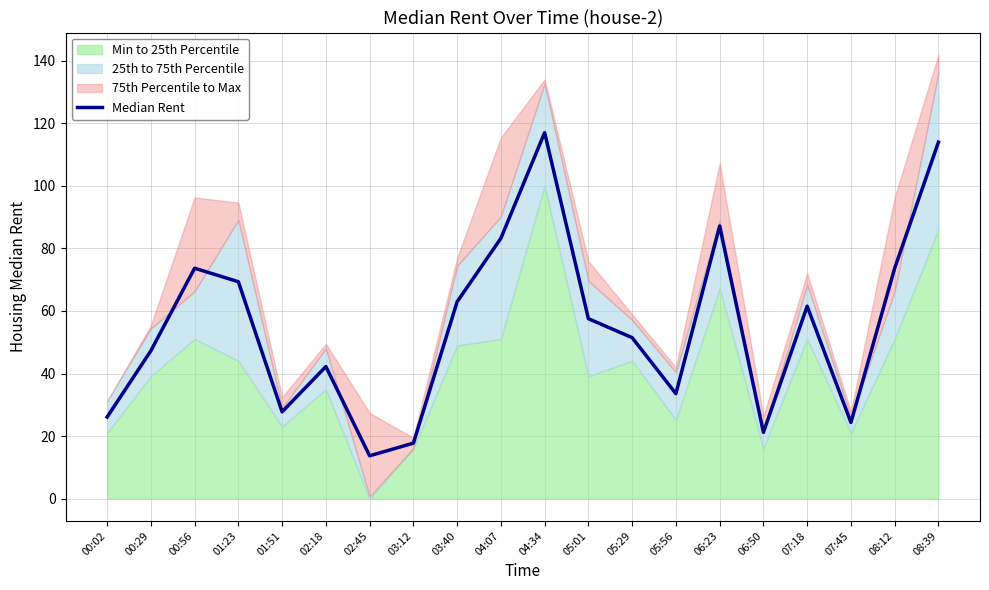

List the labels in order of value, largest first.

04:34, 08:39, 06:23, 04:07, 00:56, 08:12, 01:23, 03:40, 07:18, 05:01, 05:29, 00:29, 02:18, 05:56, 01:51, 00:02, 07:45, 06:50, 03:12, 02:45